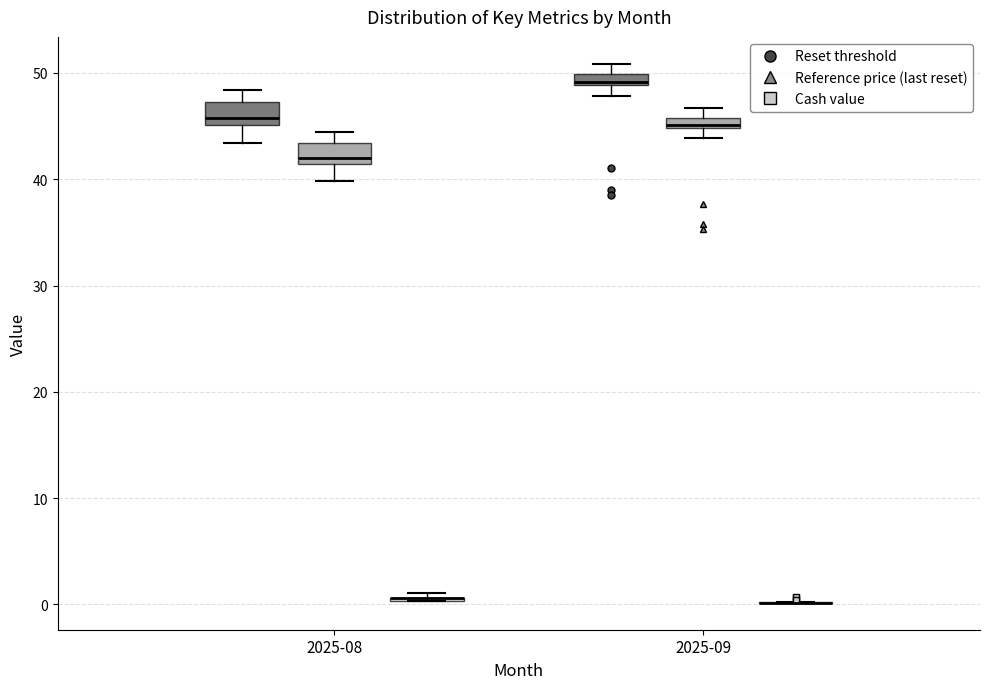

Where does the lower whisker of the box for 2025-09 (Reset threshold) end on the y-axis? The values are not printed on the chart, so give them approximately, as read against the axis.

48